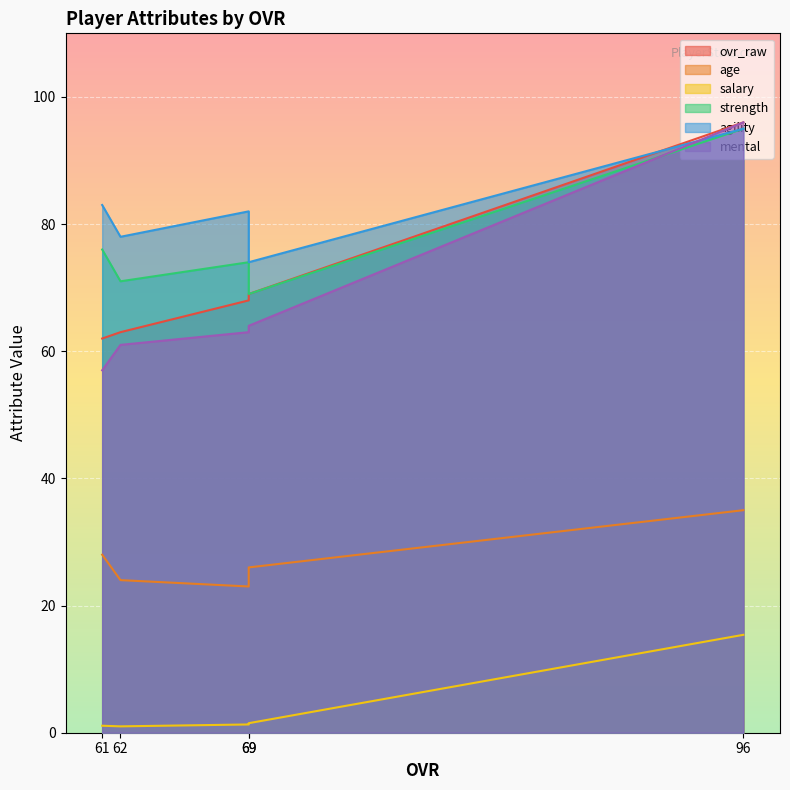

What is the greatest value displayed?

96.0